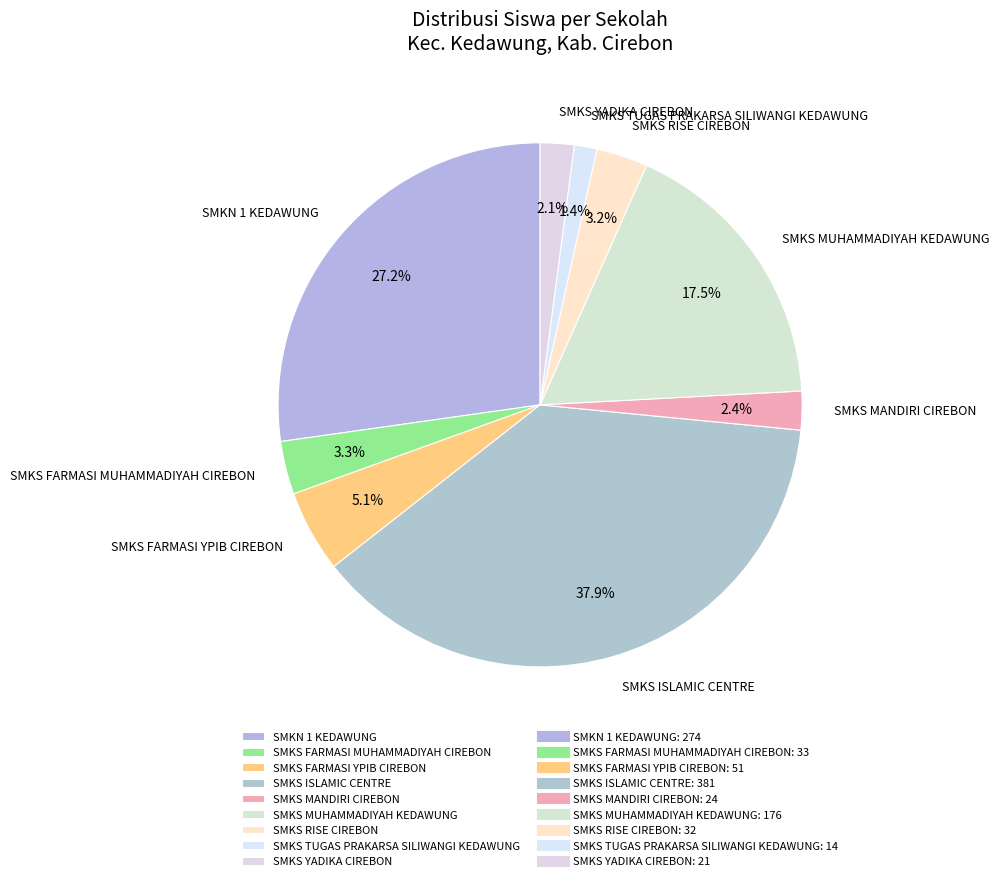

To the nearest percent, what is the difference between the largest and smallest slice percentages?

36%